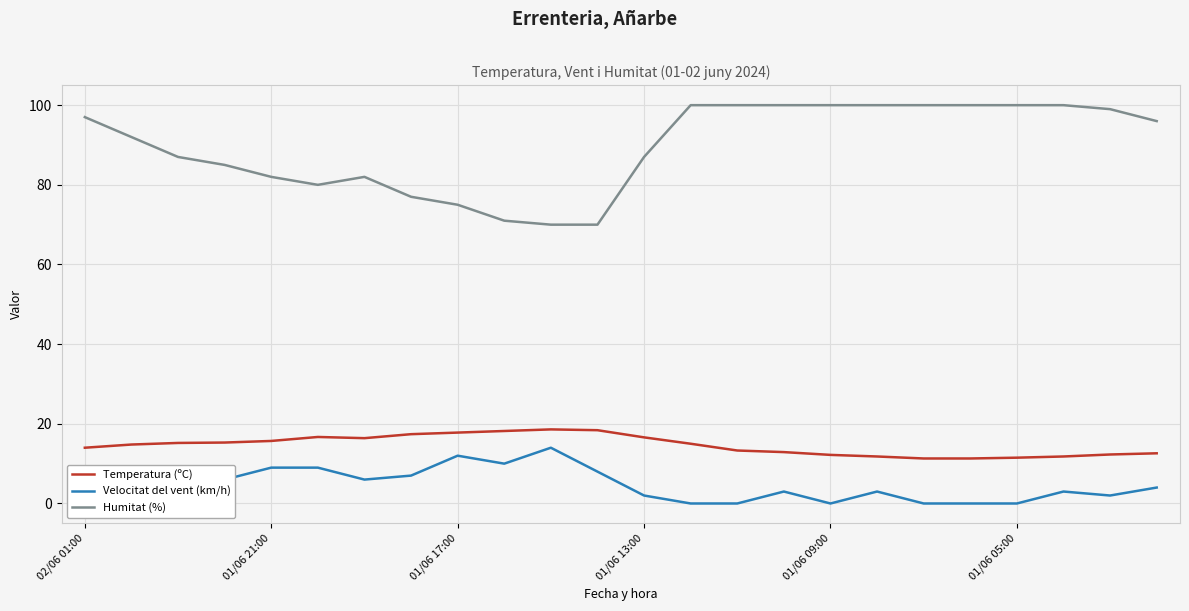

The value of Velocitat del vent (km/h) at 15 is 1.4. True or false?

False